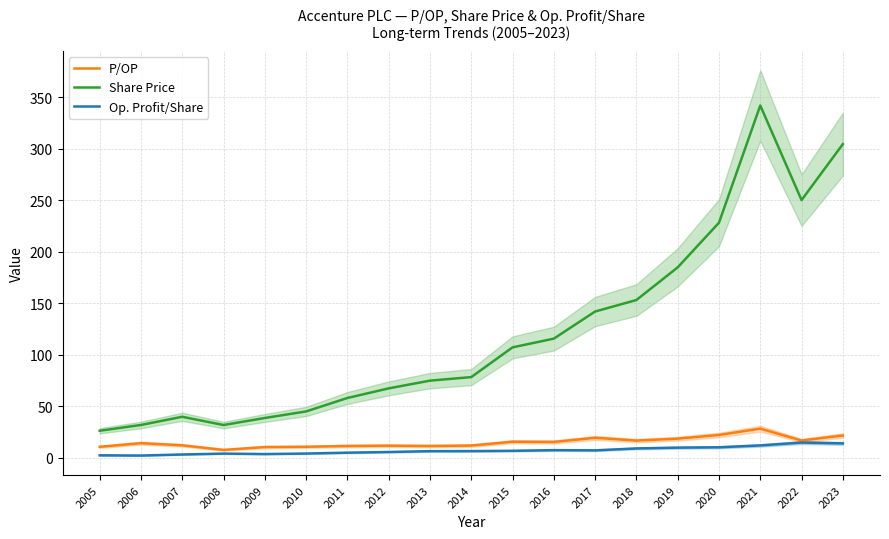

What is the difference between the P/OP values at 2005 and 2015?

4.9